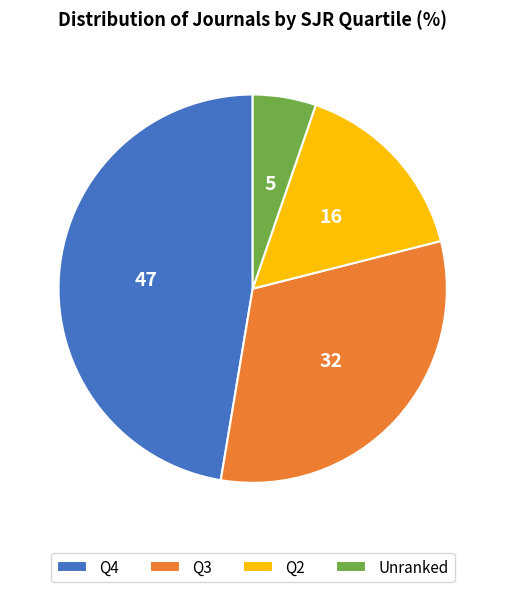

How many slices are in this pie chart?

4